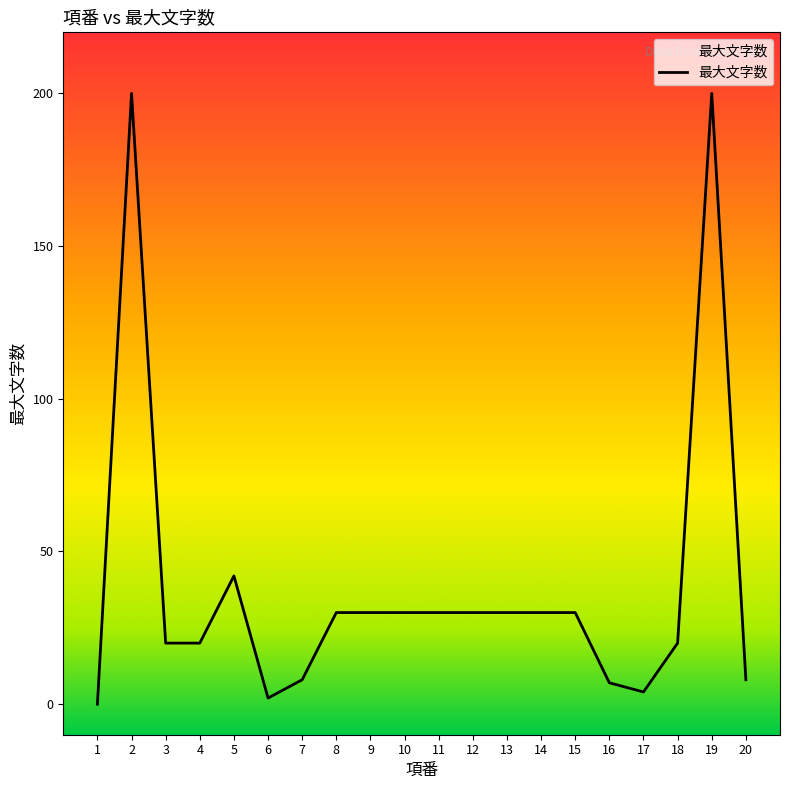

Approximately how many times larger is the value at 4 compared to 15?

0.7